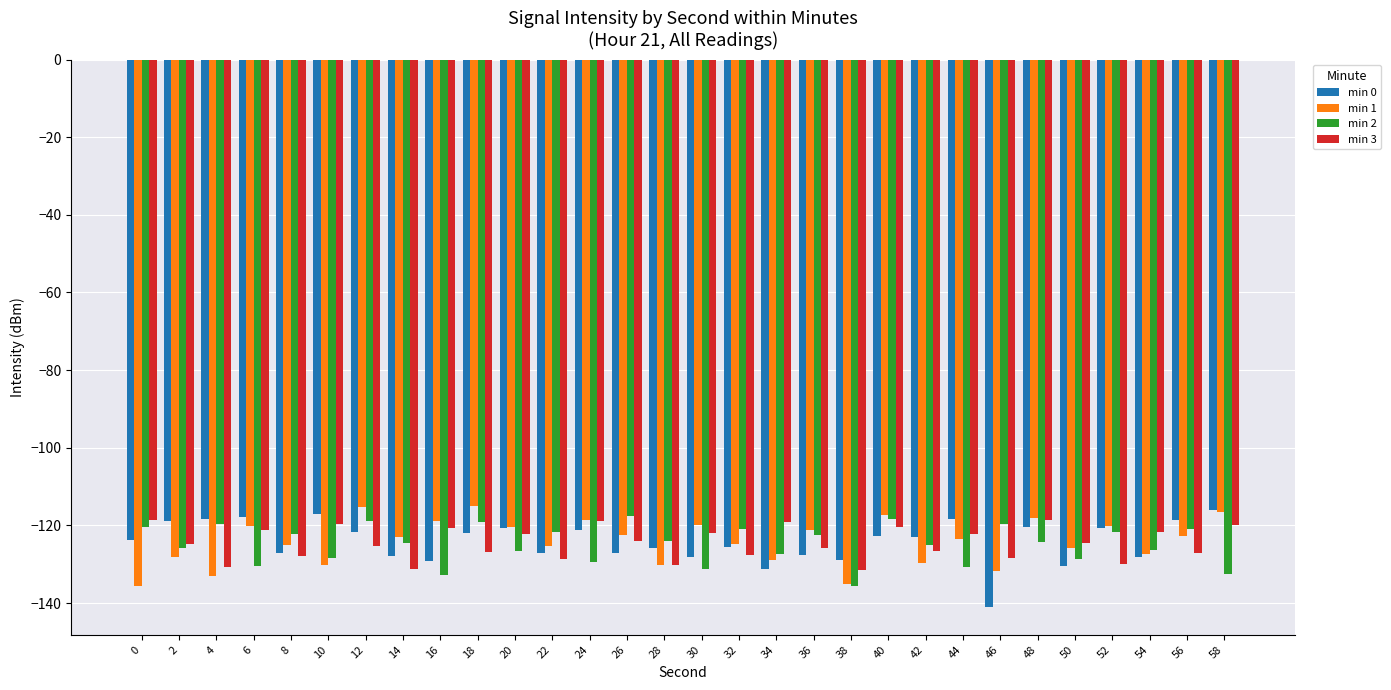

Read the min 3 value at 32.

-127.5